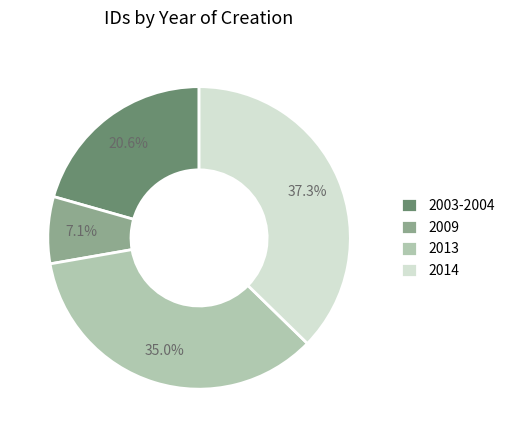

Is the sum of 2009 and 2003-2004 greater than half?

No